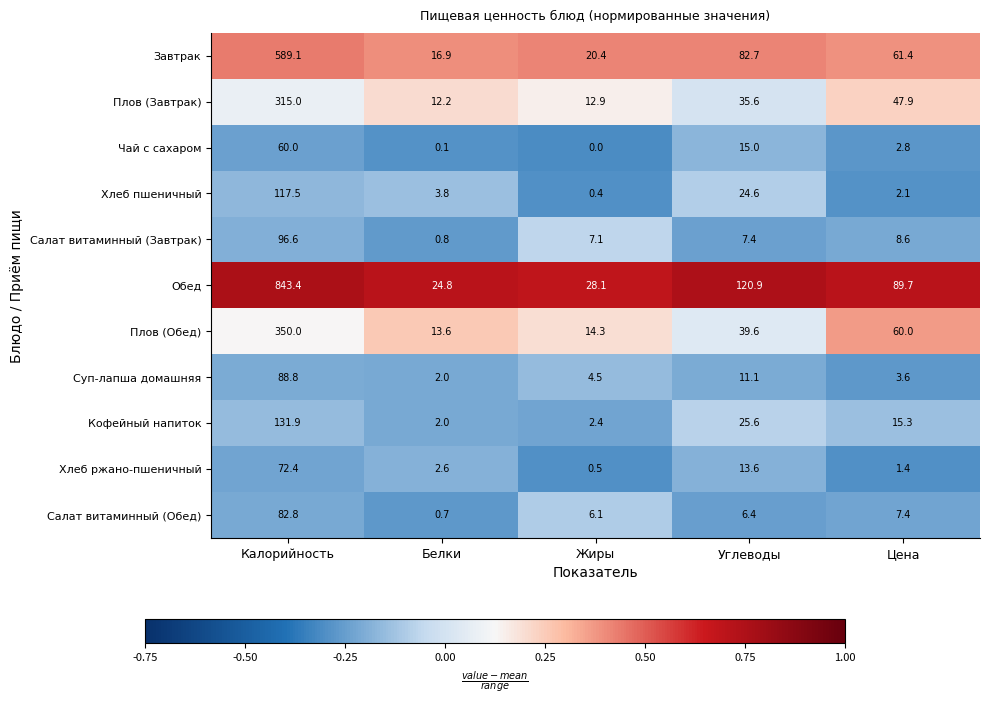

True or false: Плов (Завтрак) has a value of 47.9 at Цена.

True